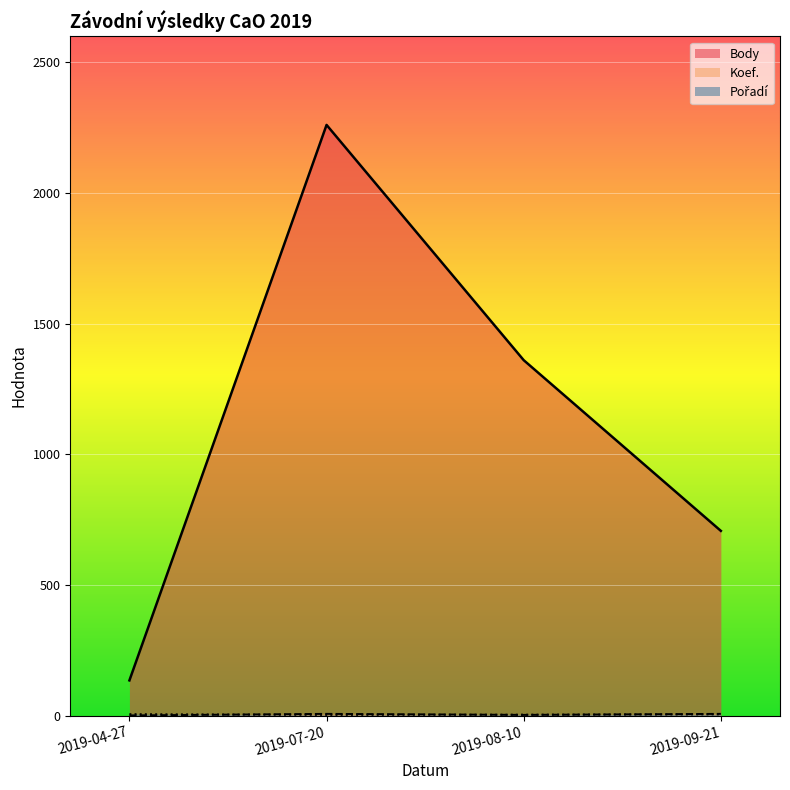

How many data points in Body are above 1360?

1